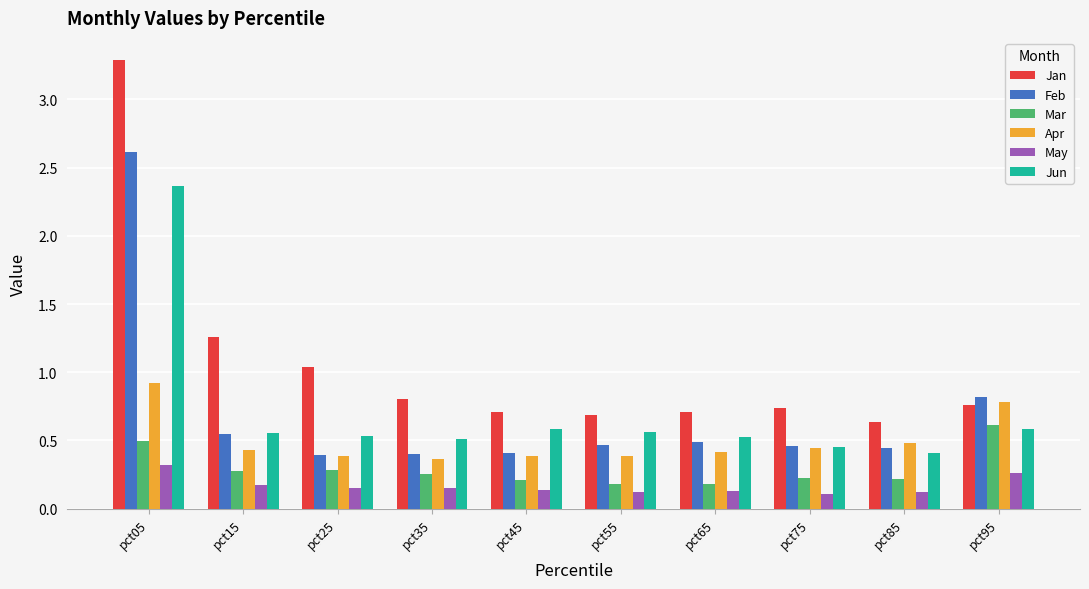

What is the sum of all Jun values?

7.1